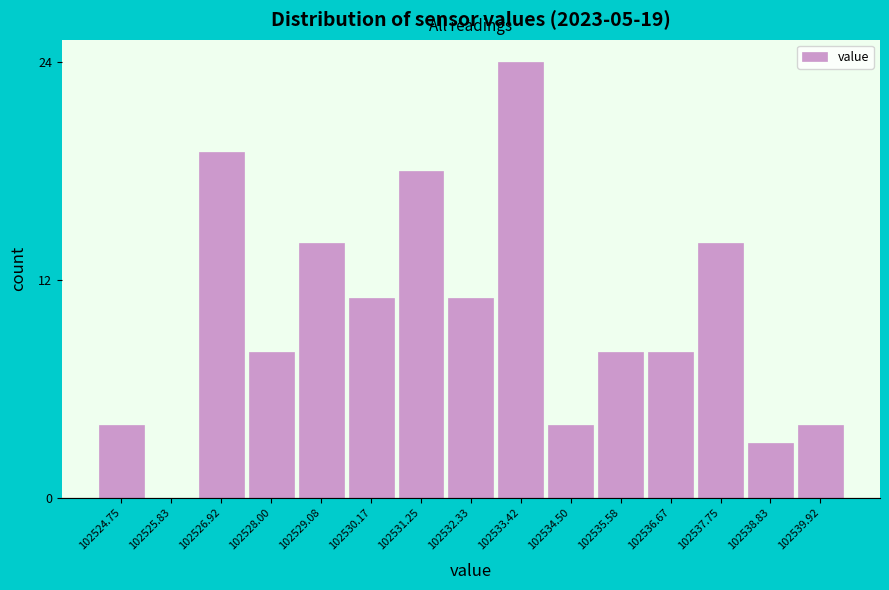

Reading left to right, transcribe all the data shown in this chart.

102524.75=4	102525.83=0	102526.92=19	102528.00=8	102529.08=14	102530.17=11	102531.25=18	102532.33=11	102533.42=24	102534.50=4	102535.58=8	102536.67=8	102537.75=14	102538.83=3	102539.92=4